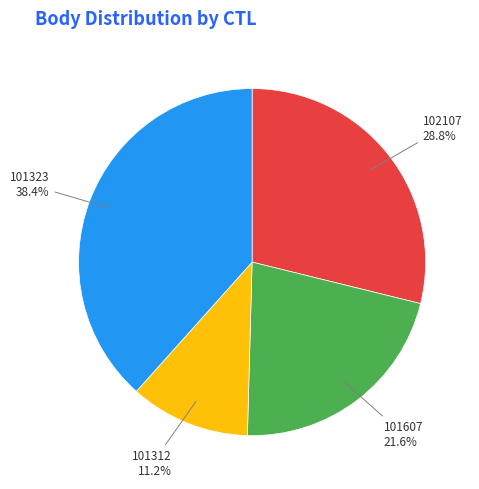

Is 102107 the majority of the pie?

No